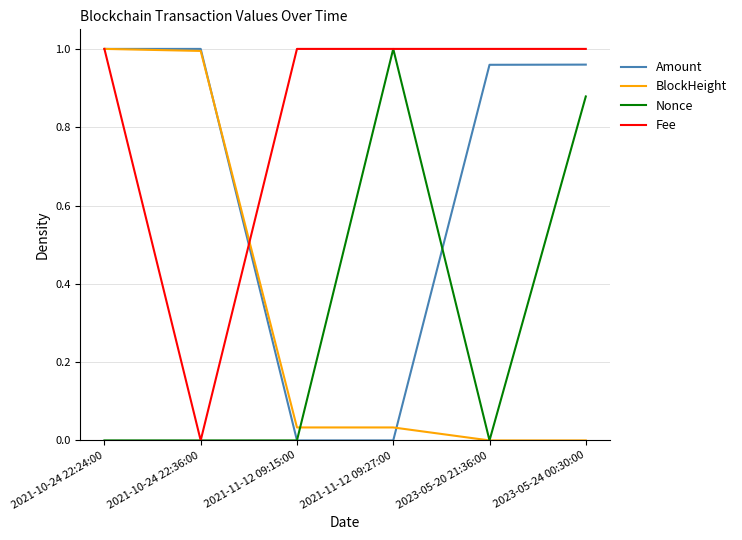

At how many categories does at least one series exceed 0?

6